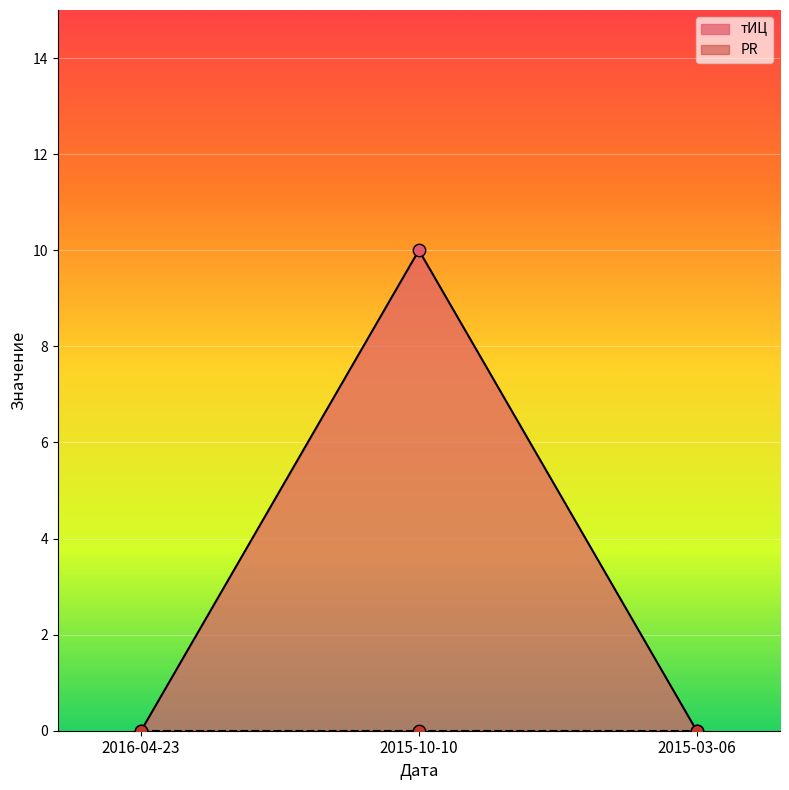

Which has a higher value, 2016-04-23 or 2015-10-10?

2015-10-10